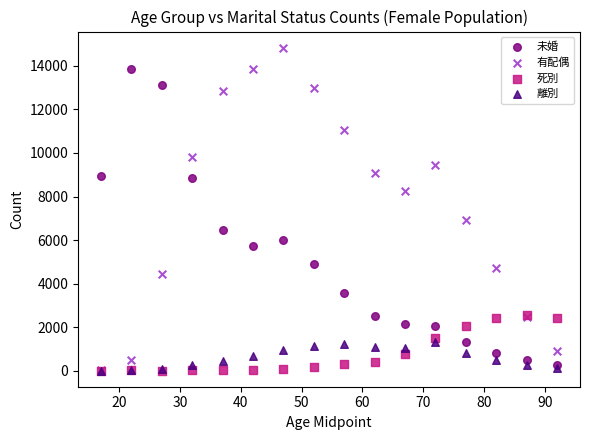

Across all series, what Y value is closest to 7419?

6898